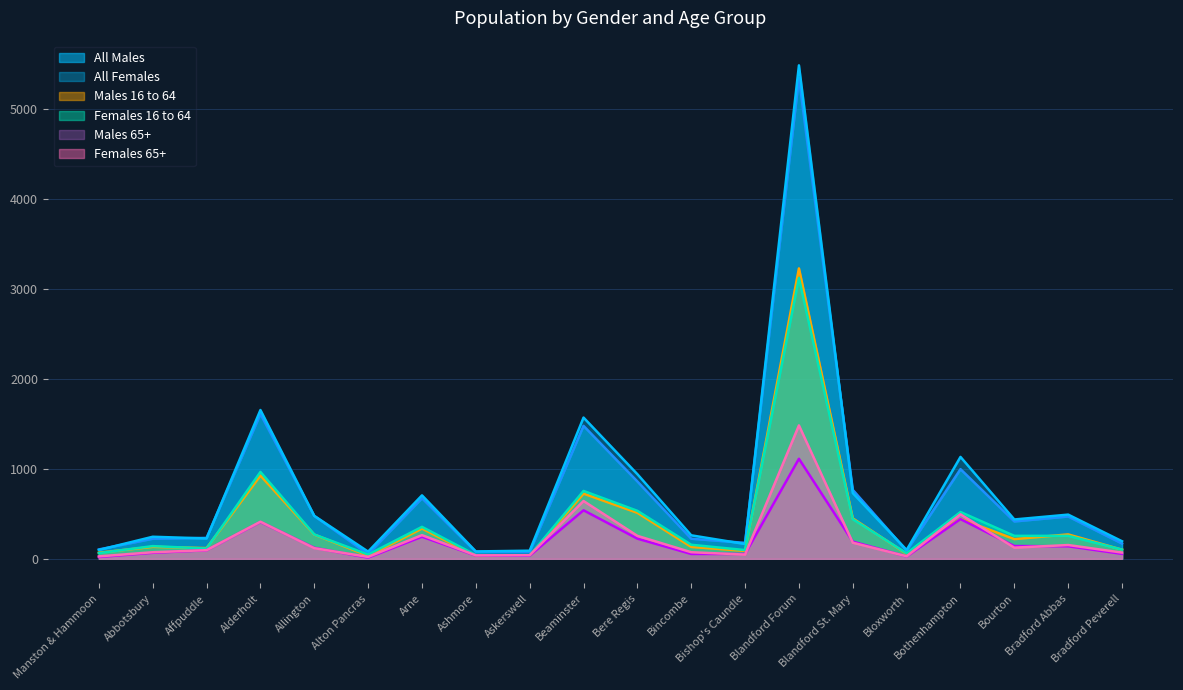

What position from the left is Allington?

5